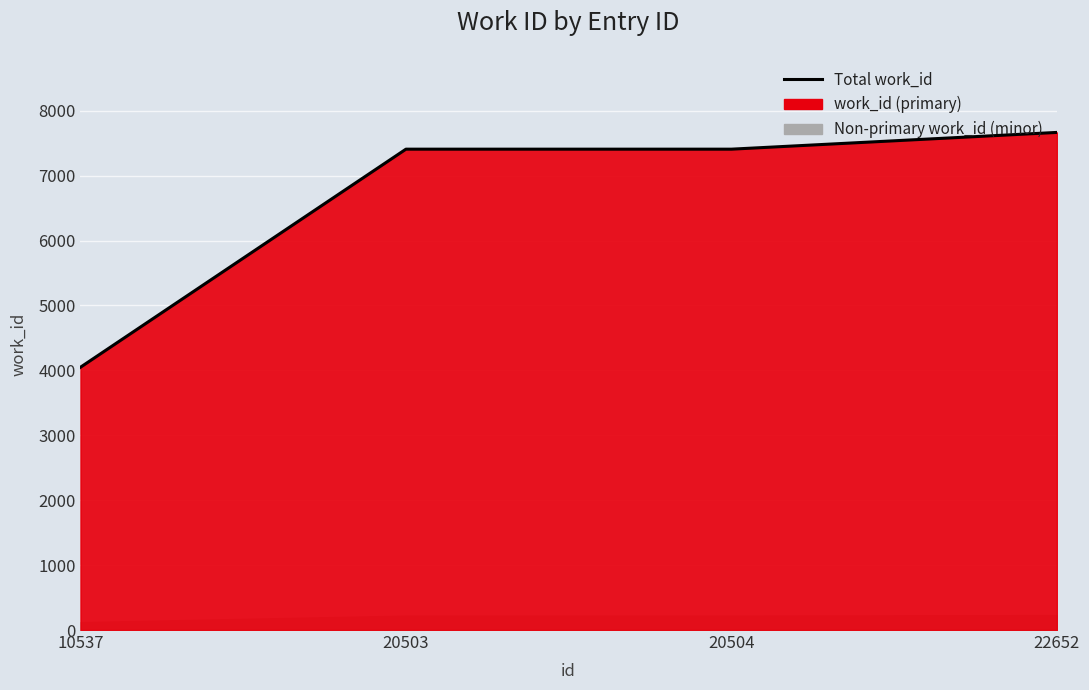

Does the chart display data point markers on the line(s)?

No